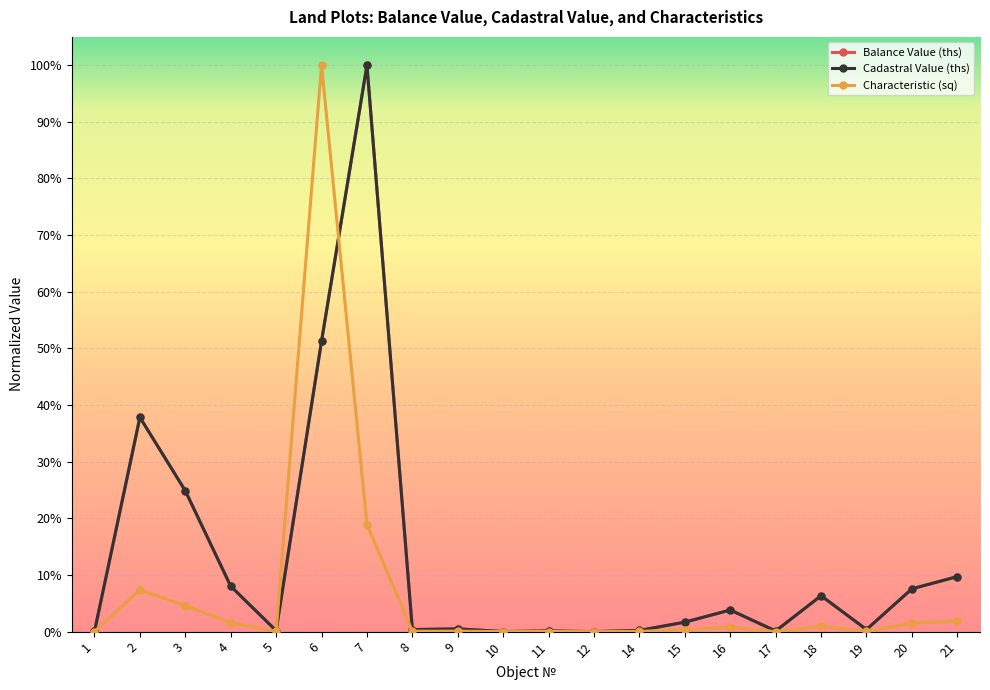

What is the difference between the maximum and minimum values in the Characteristic (sq) series?

1.0